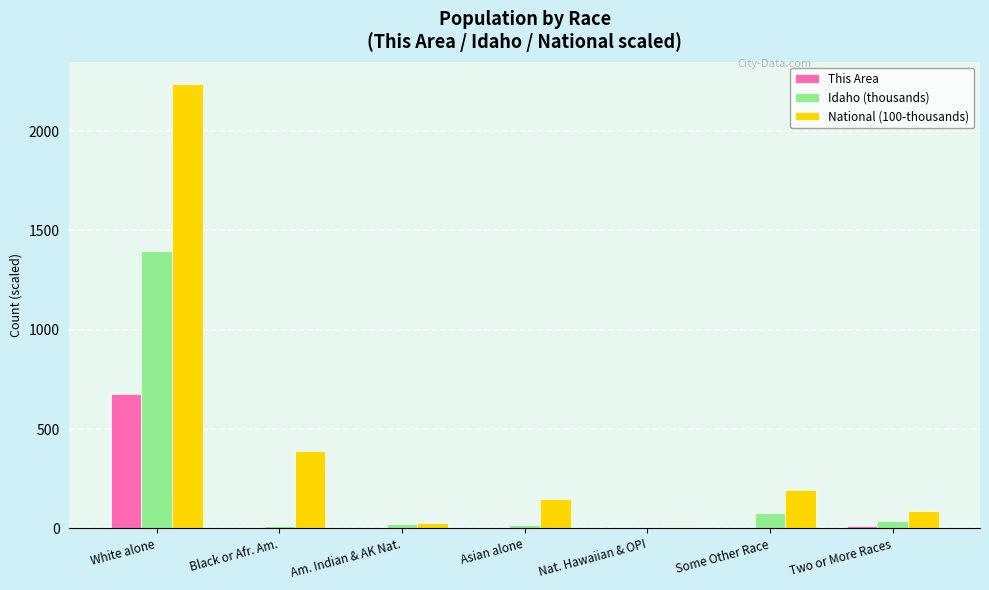

At which category is the sum across all series the highest?

White alone